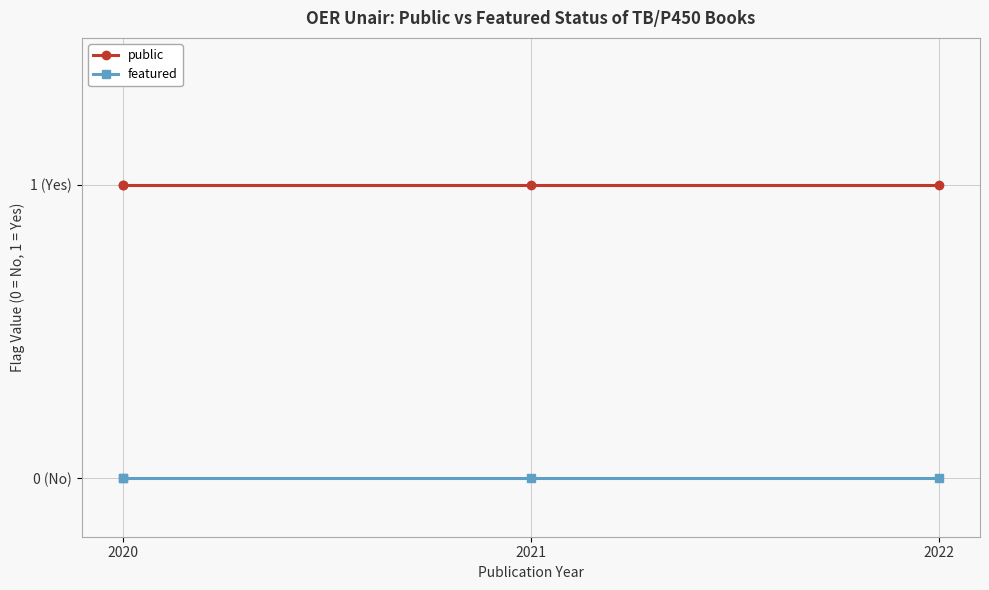

Rank the series by their average value, from highest to lowest.

public, featured